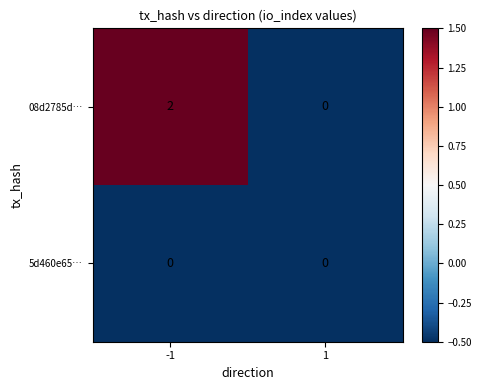

Which series changed the most between -1 and 1?

08d2785d…